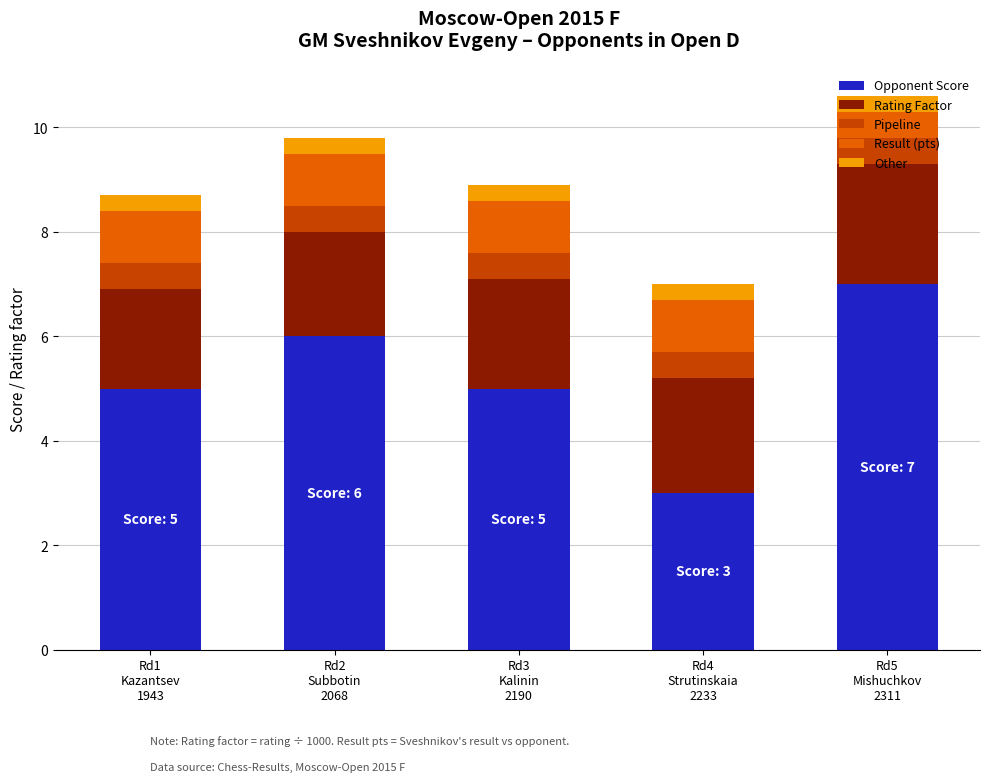

What is the difference between the maximum and minimum values in the Opponent Score series?

4.0